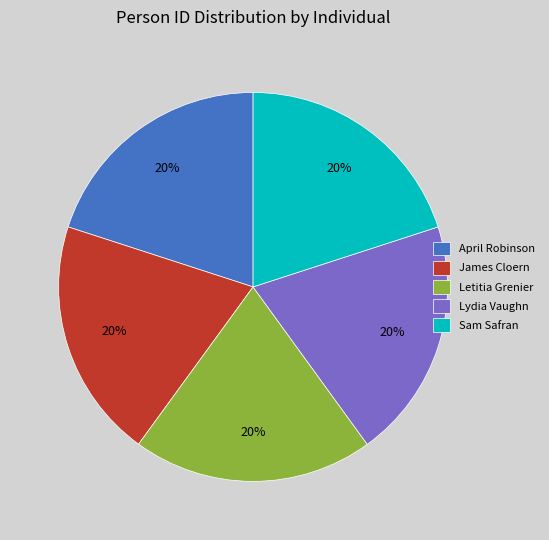

True or false: Sam Safran accounts for 12% of the total.

False